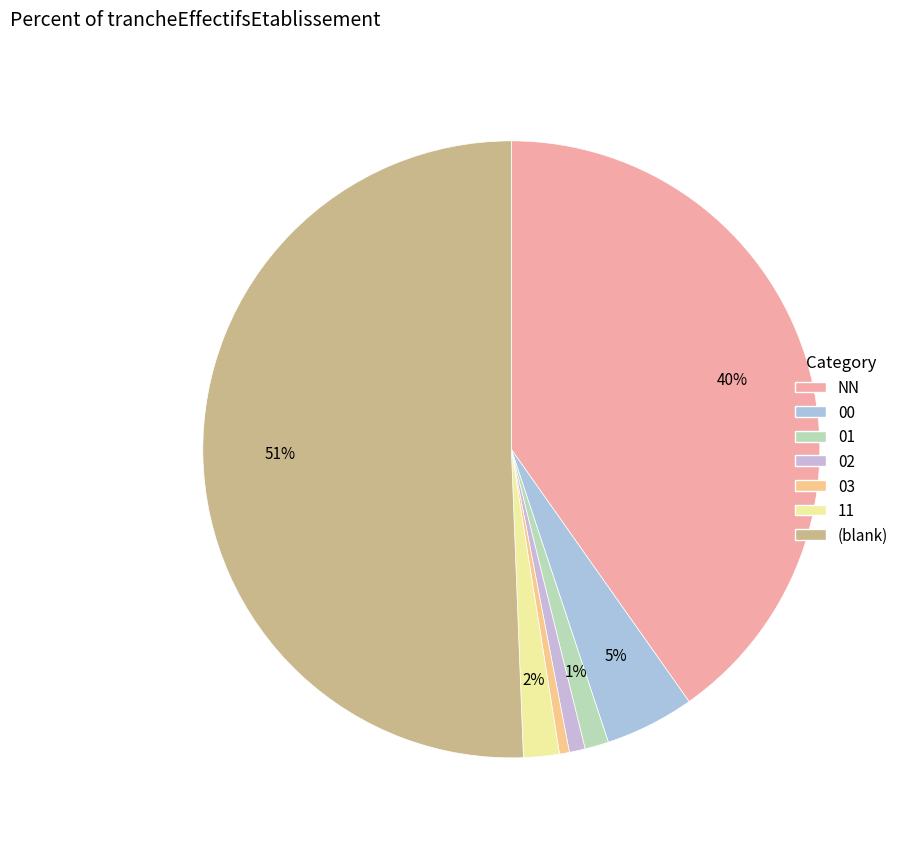

What is the smallest slice in the pie chart?

03